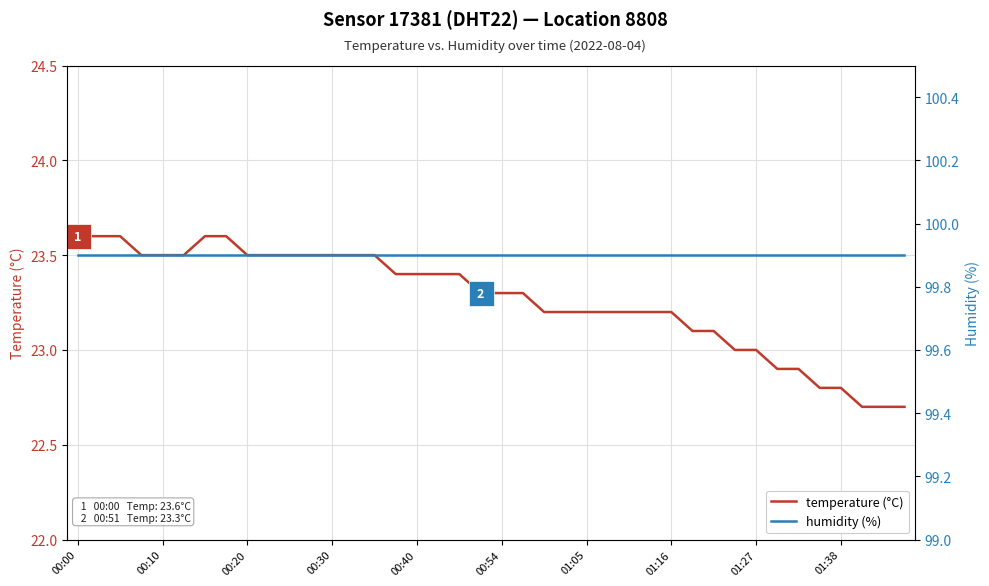

List the series in order of their peak value, lowest first.

temperature (°C), humidity (%)